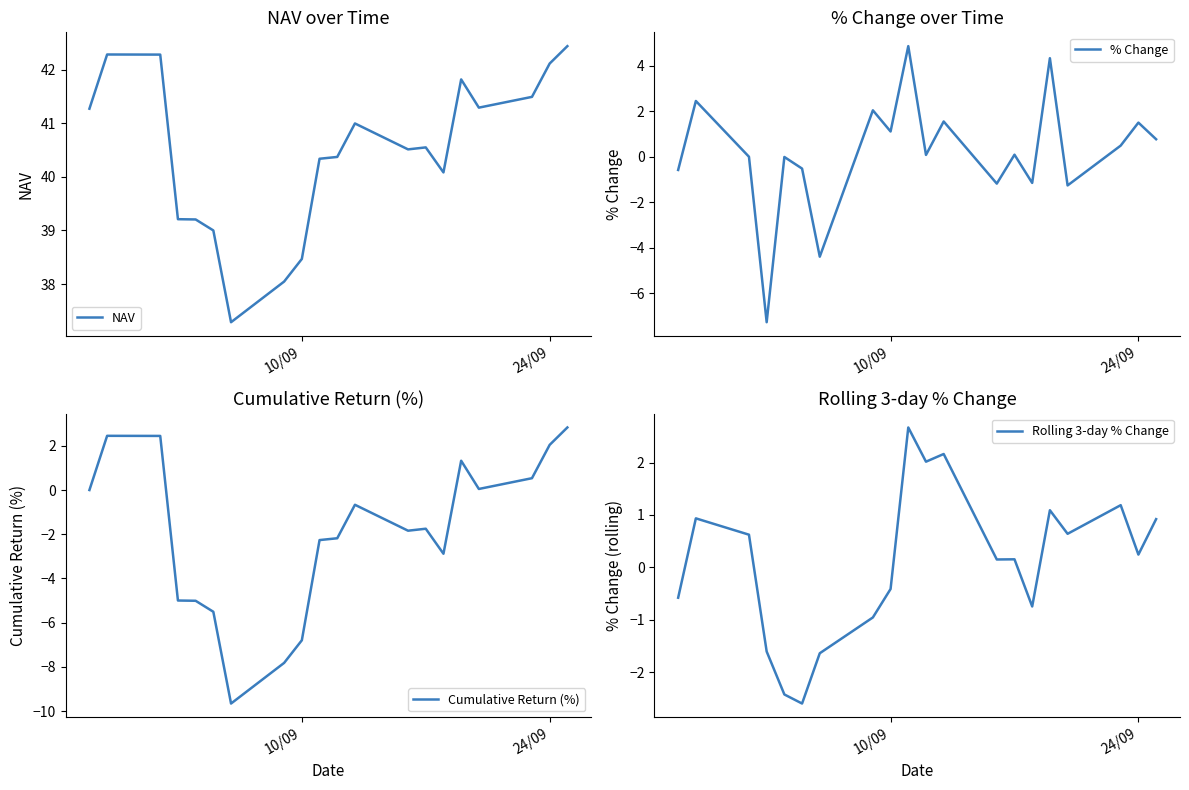

The value of NAV at 10/09 is 38.5. True or false?

True